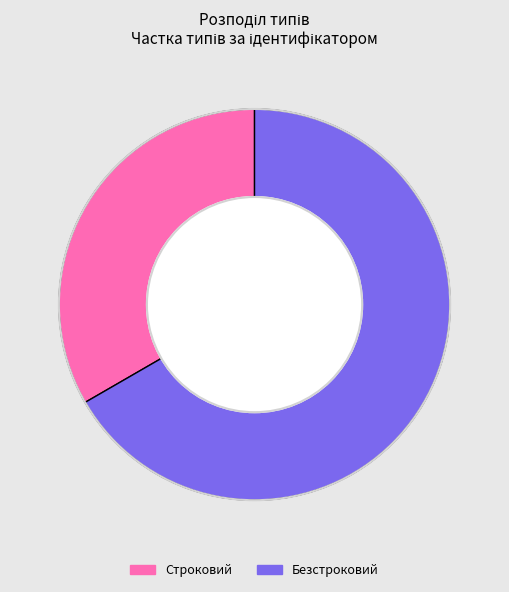

The Безстроковий slice represents 67% of the pie. True or false?

True